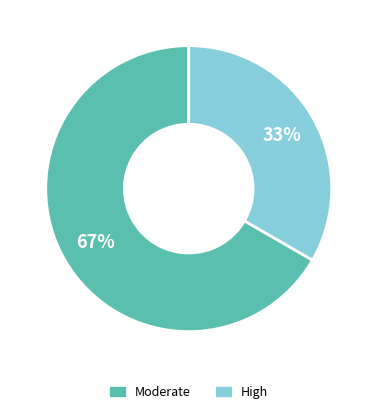

Do Moderate and High together represent more than half of the pie?

Yes